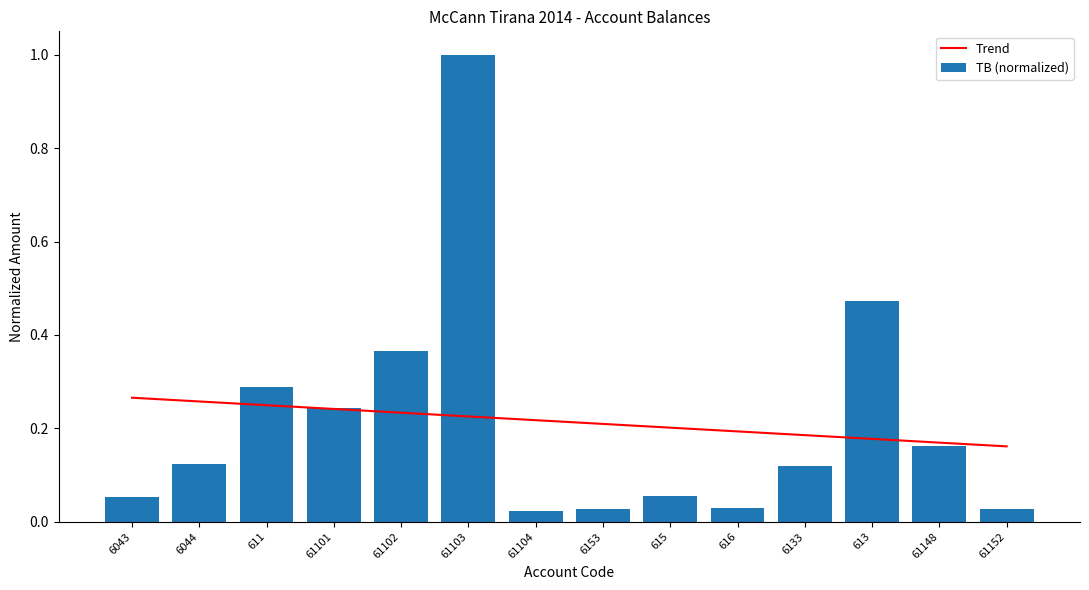

True or false: the data shows 0.1 at 6043.

False